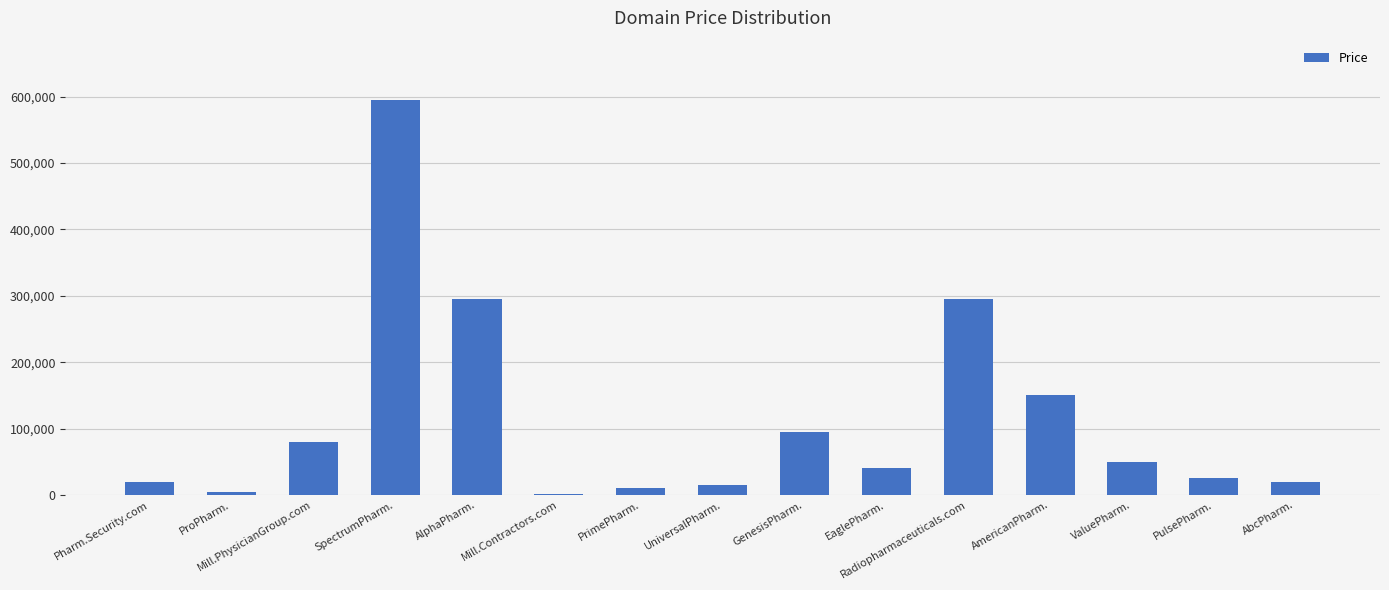

Which has a higher value, PrimePharm. or Mill.Contractors.com?

PrimePharm.